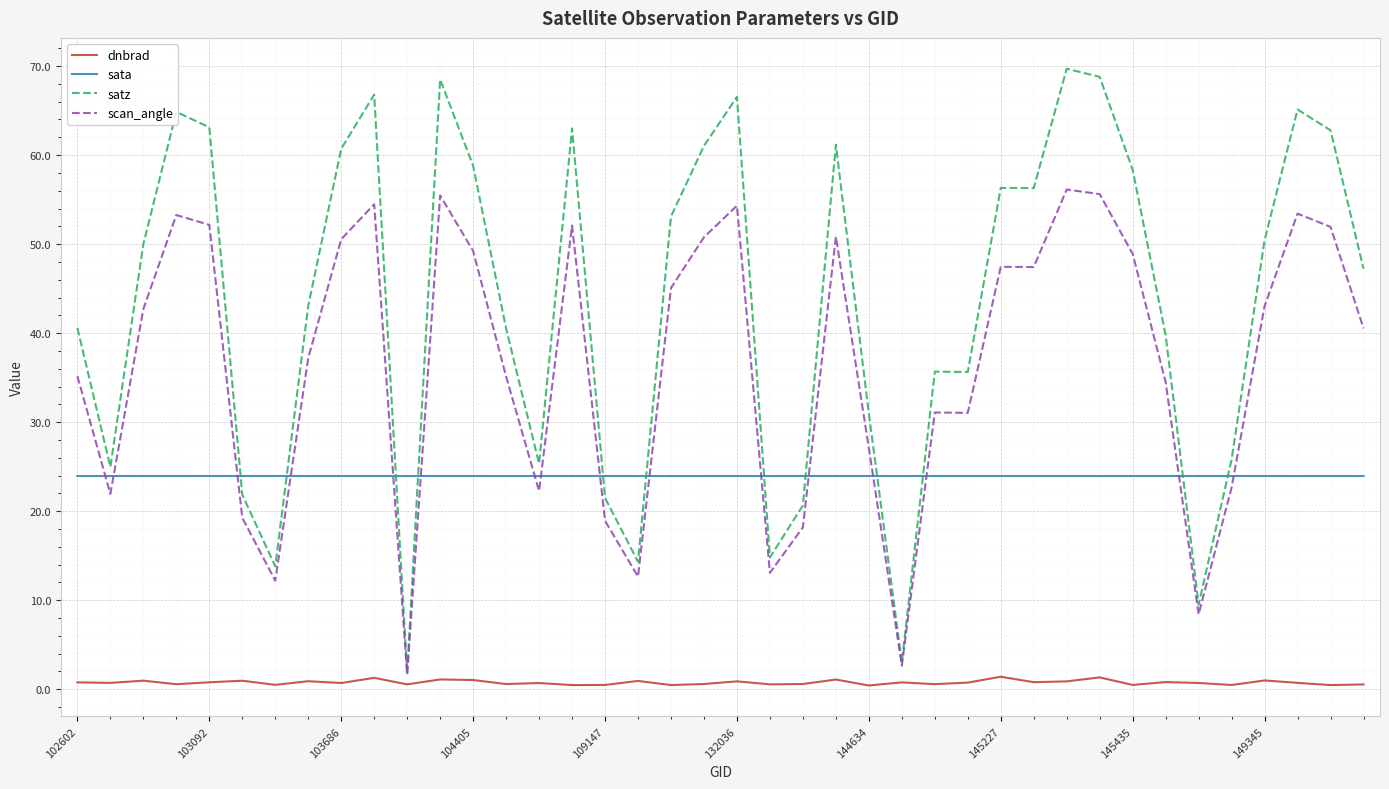

True or false: sata and satz cross at least once.

True